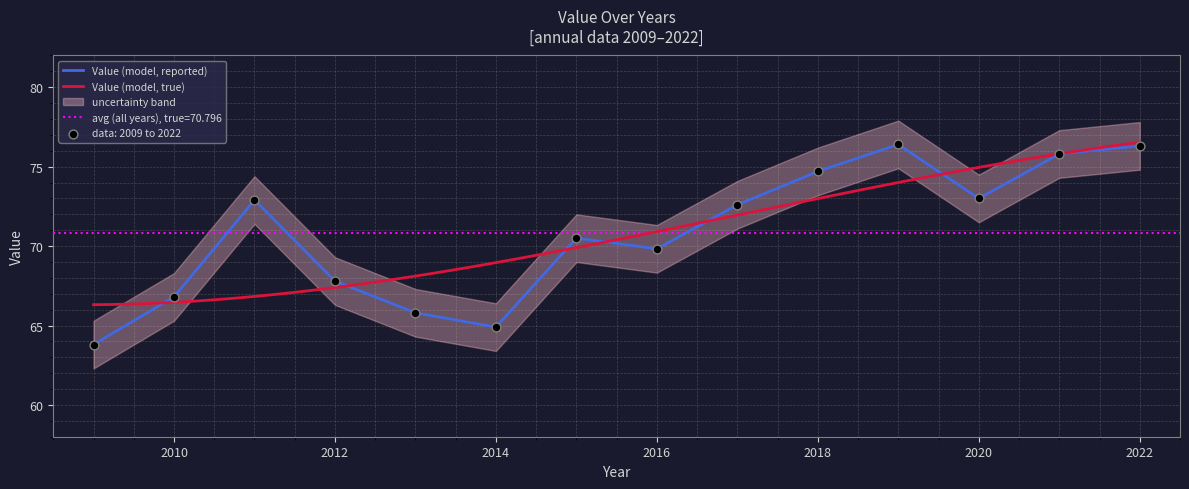

Approximately how many times larger is the value at 2011 compared to 2012?

1.1